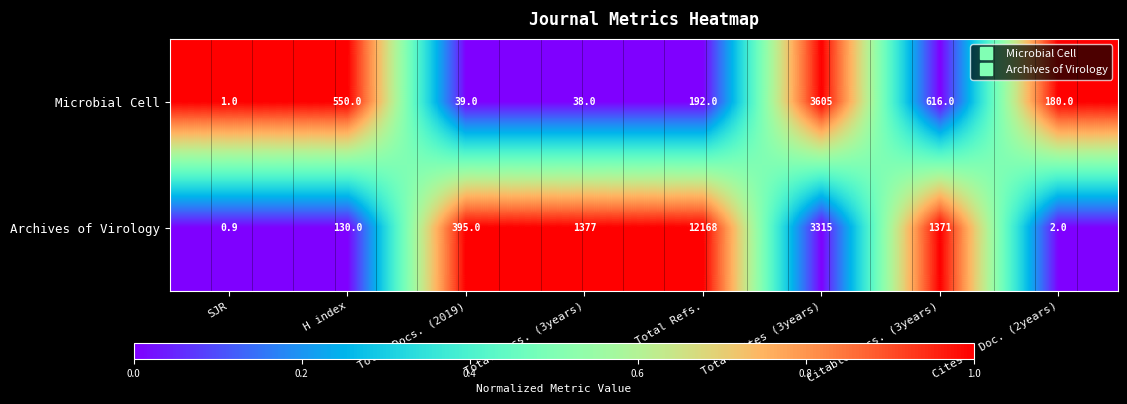

Read the Archives of Virology value at Cites / Doc. (2years).

2.0